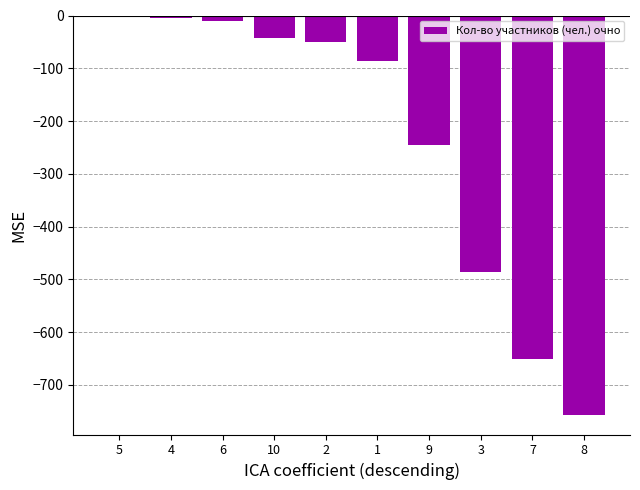

Is it true that the value at 7 is -1045?

False